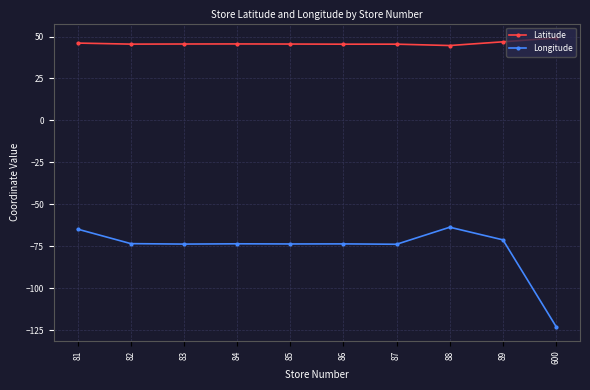

What value does the Latitude series have at 600?

49.1